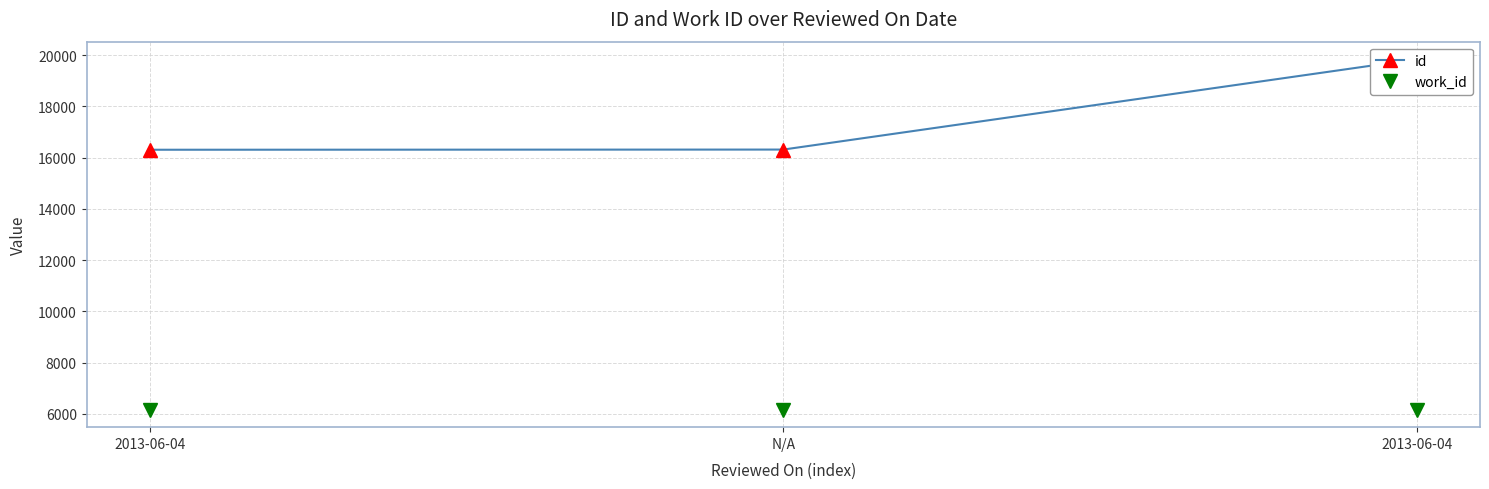

Between 2013-06-04 and 2013-06-04, which is larger?

2013-06-04